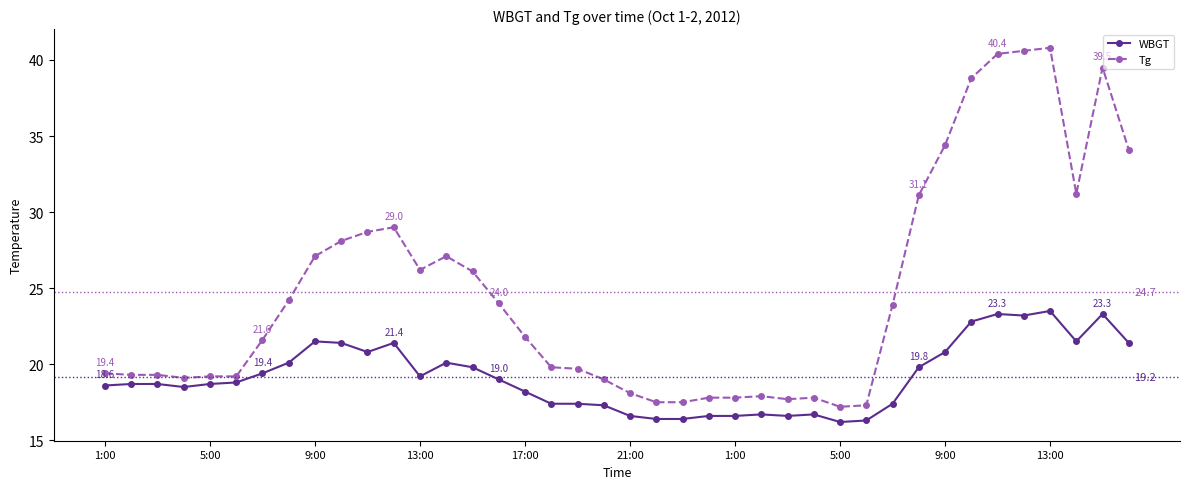

Which series has the widest spread of values?

Tg